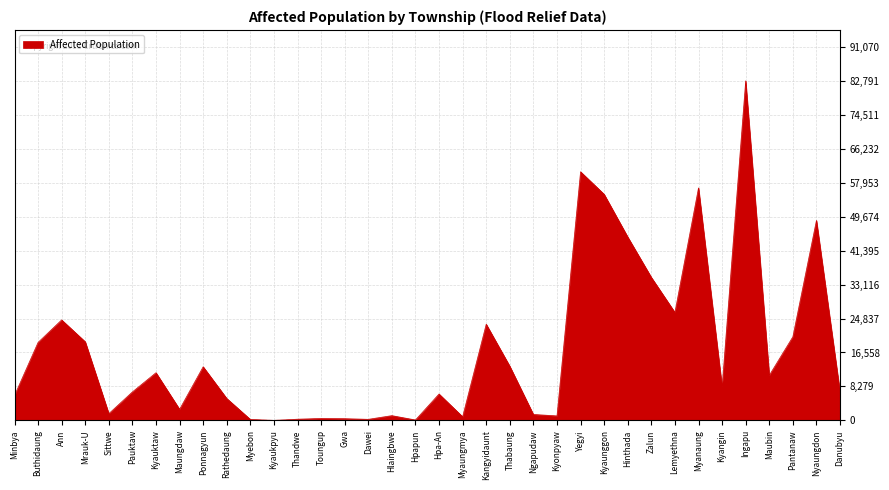

Where is the data nearest to the value 41395?

Hinthada